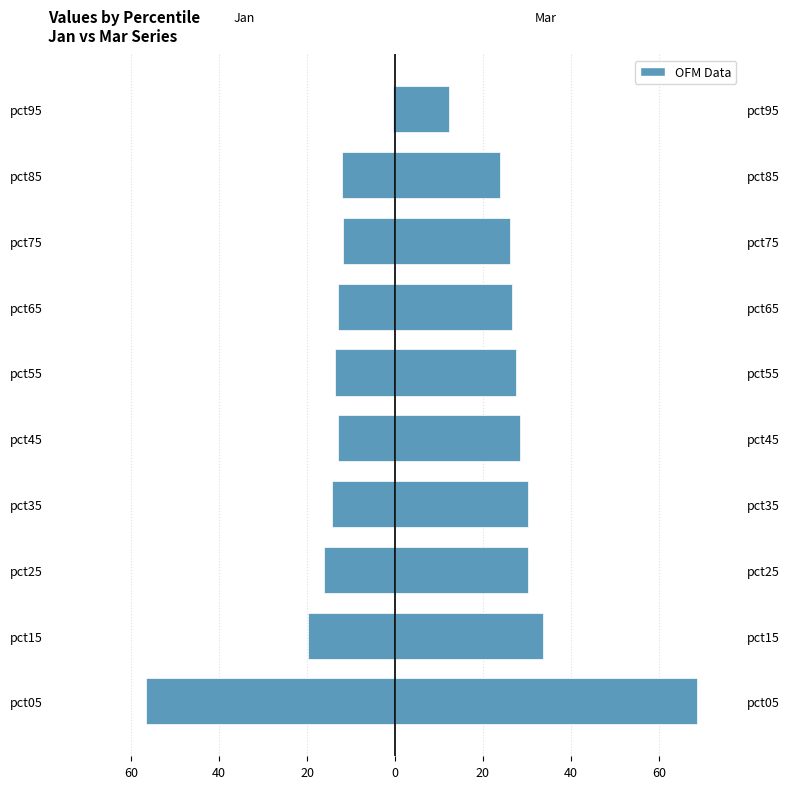

Which series has the widest spread of values?

Mar